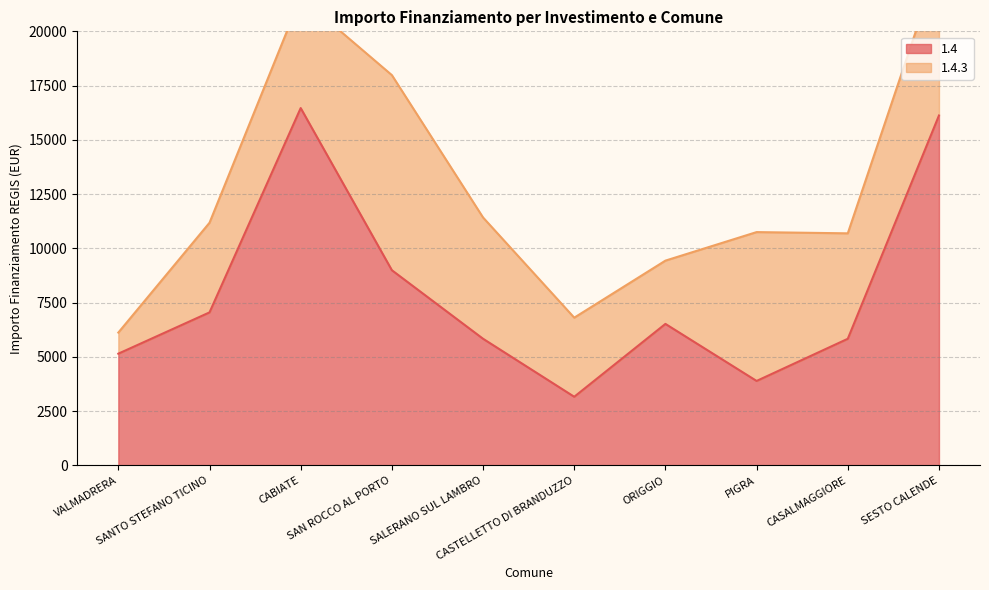

What is the label of the 7th point from the left?

ORIGGIO